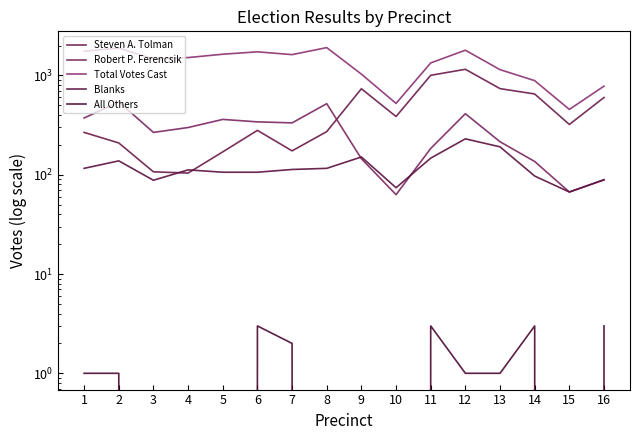

Rank the series by their maximum value, from lowest to highest.

All Others, Blanks, Robert P. Ferencsik, Steven A. Tolman, Total Votes Cast